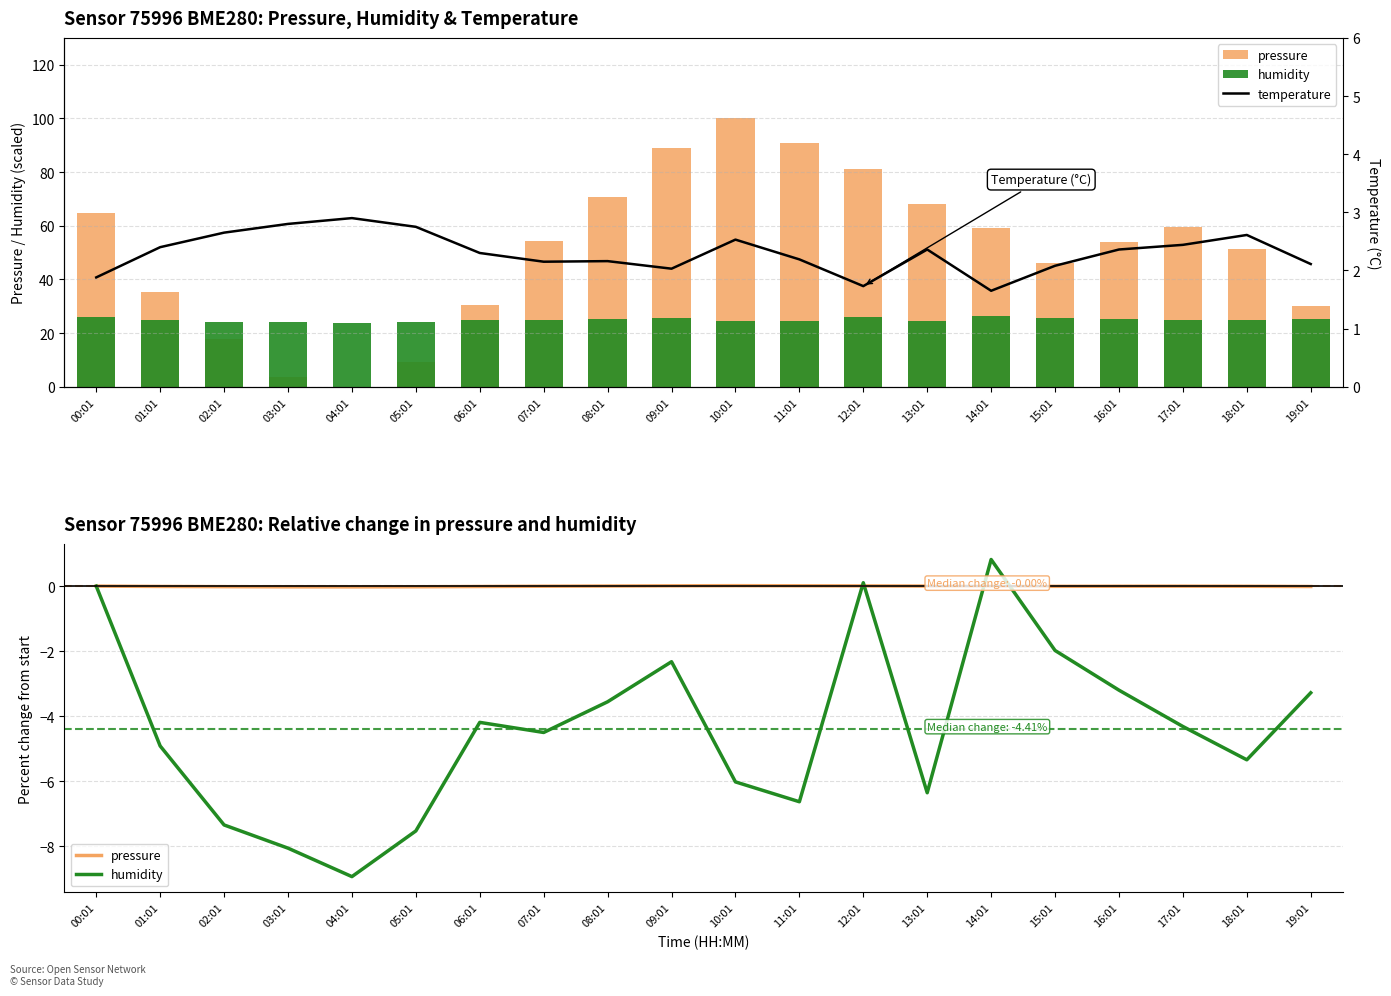

At which label is temperature closest to 2?

09:01